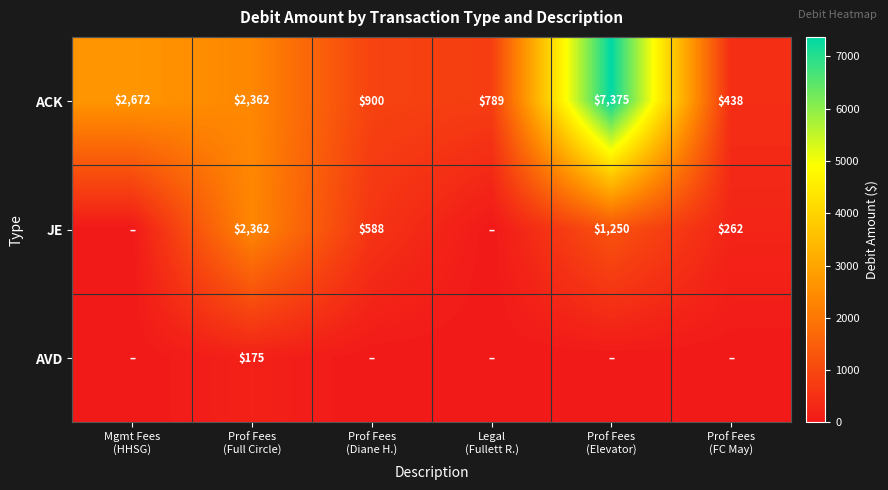

What is the difference between the maximum and minimum values in the ACK series?

6937